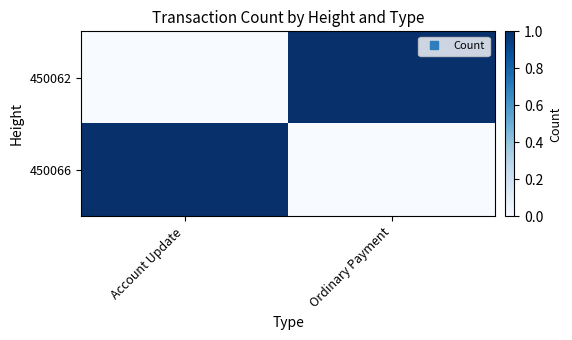

Which series has the largest total across all categories?

450062